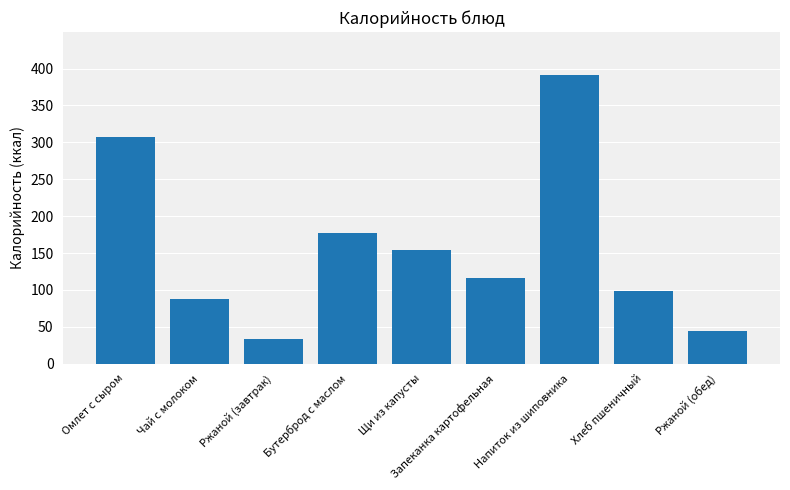

What position from the left is Омлет с сыром?

1